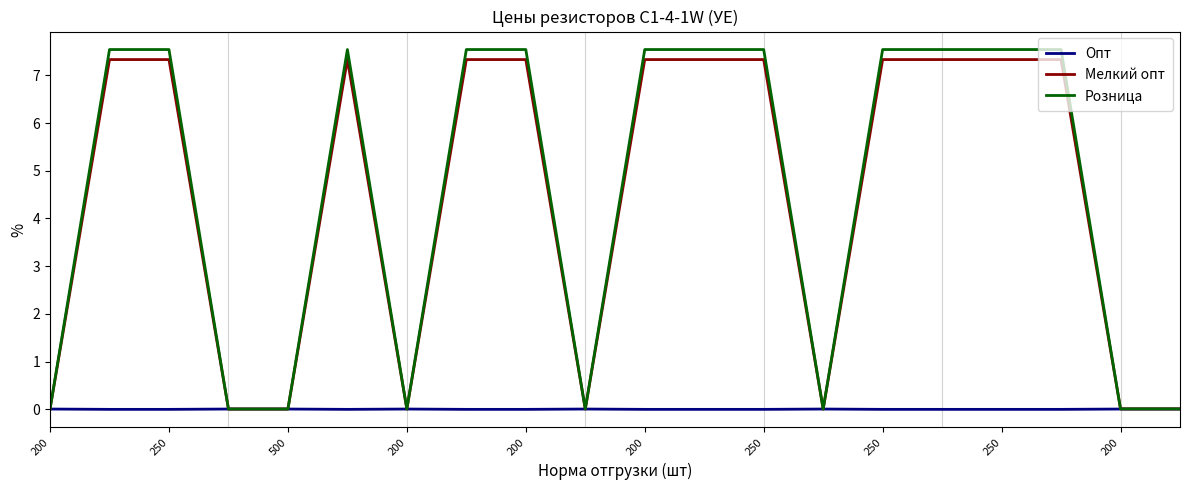

At how many categories does at least one series exceed 2?

12